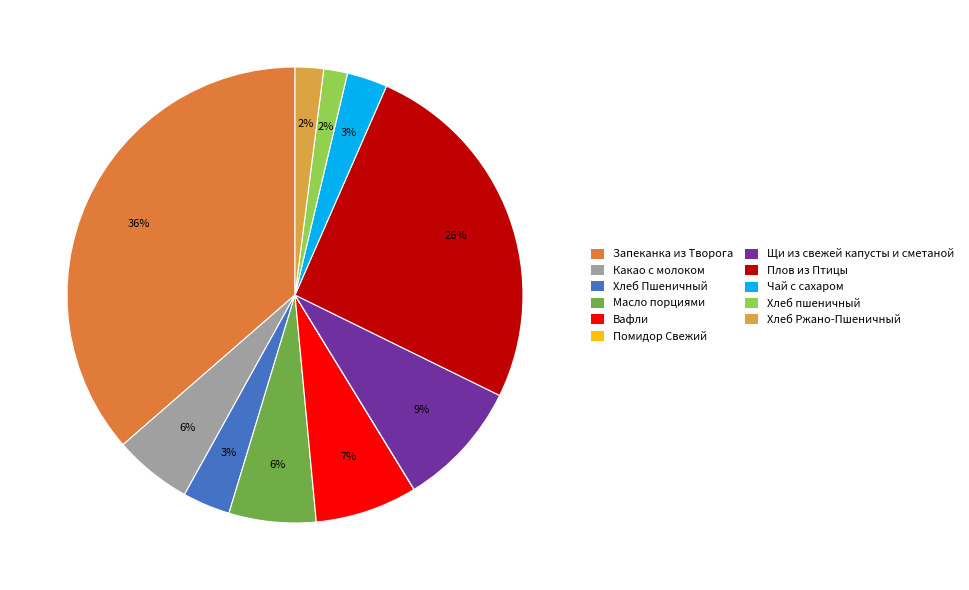

Which slice is the largest?

Запеканка из Творога